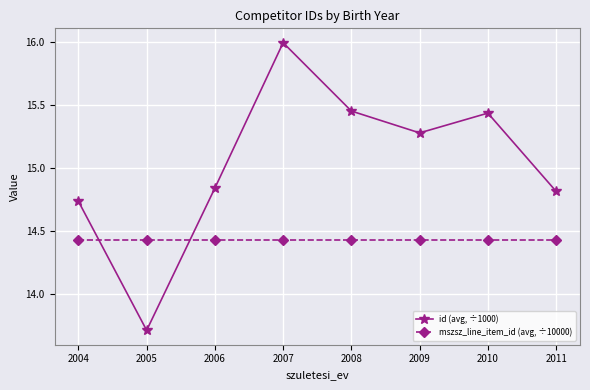

At which label is id (avg, ÷1000) closest to 14?

2005